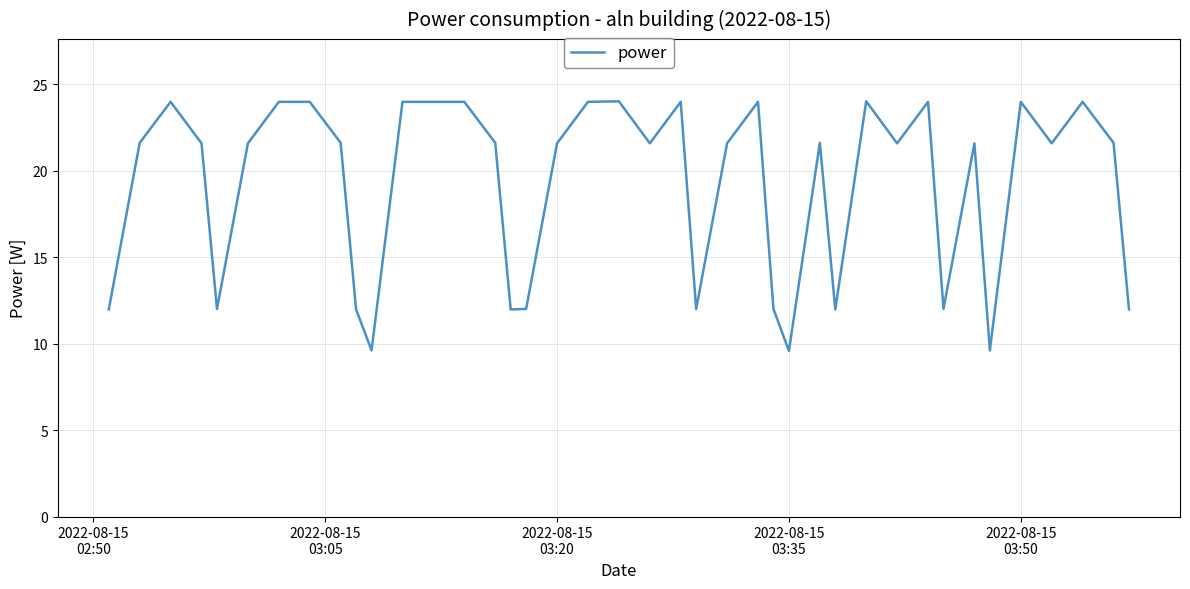

What is the minimum value shown in the chart?

9.6